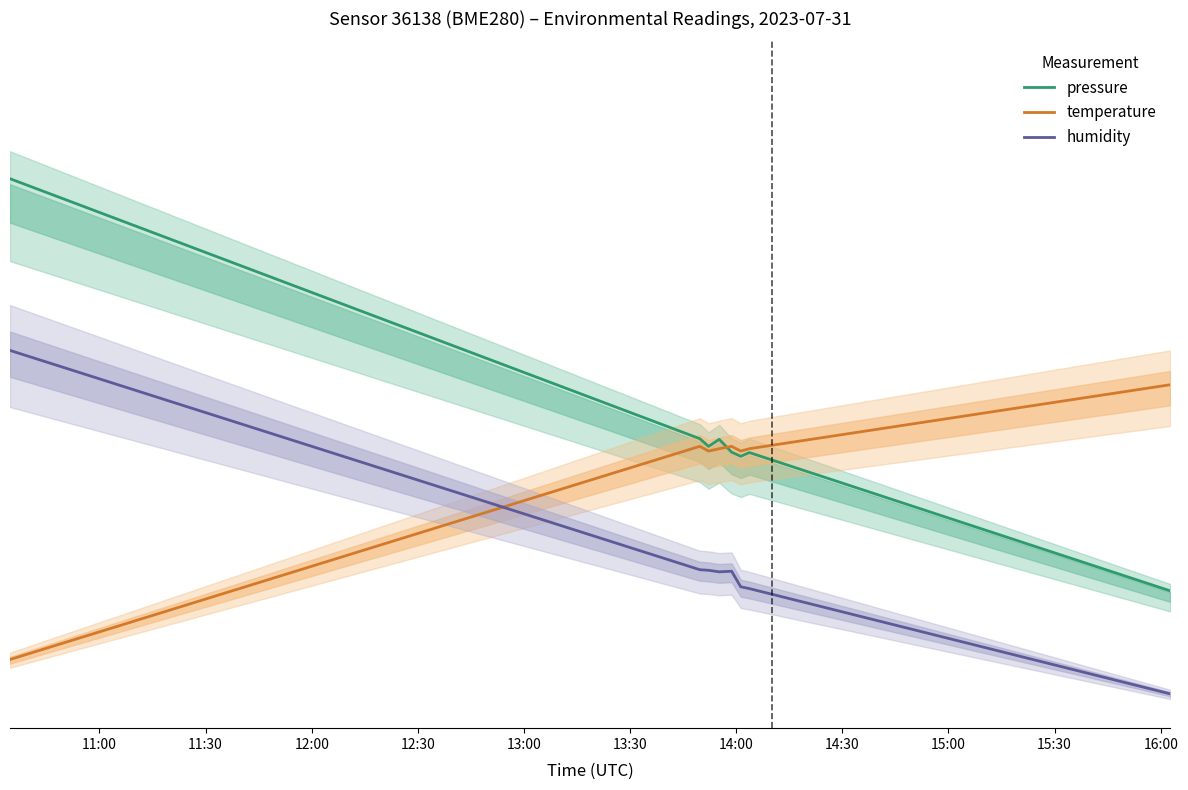

What is the difference between the second highest and minimum values in the pressure series?

22.2